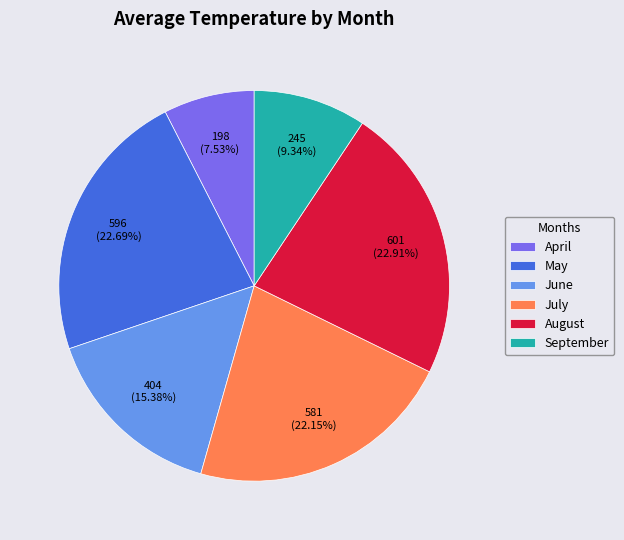

Is there a majority slice in this chart?

No